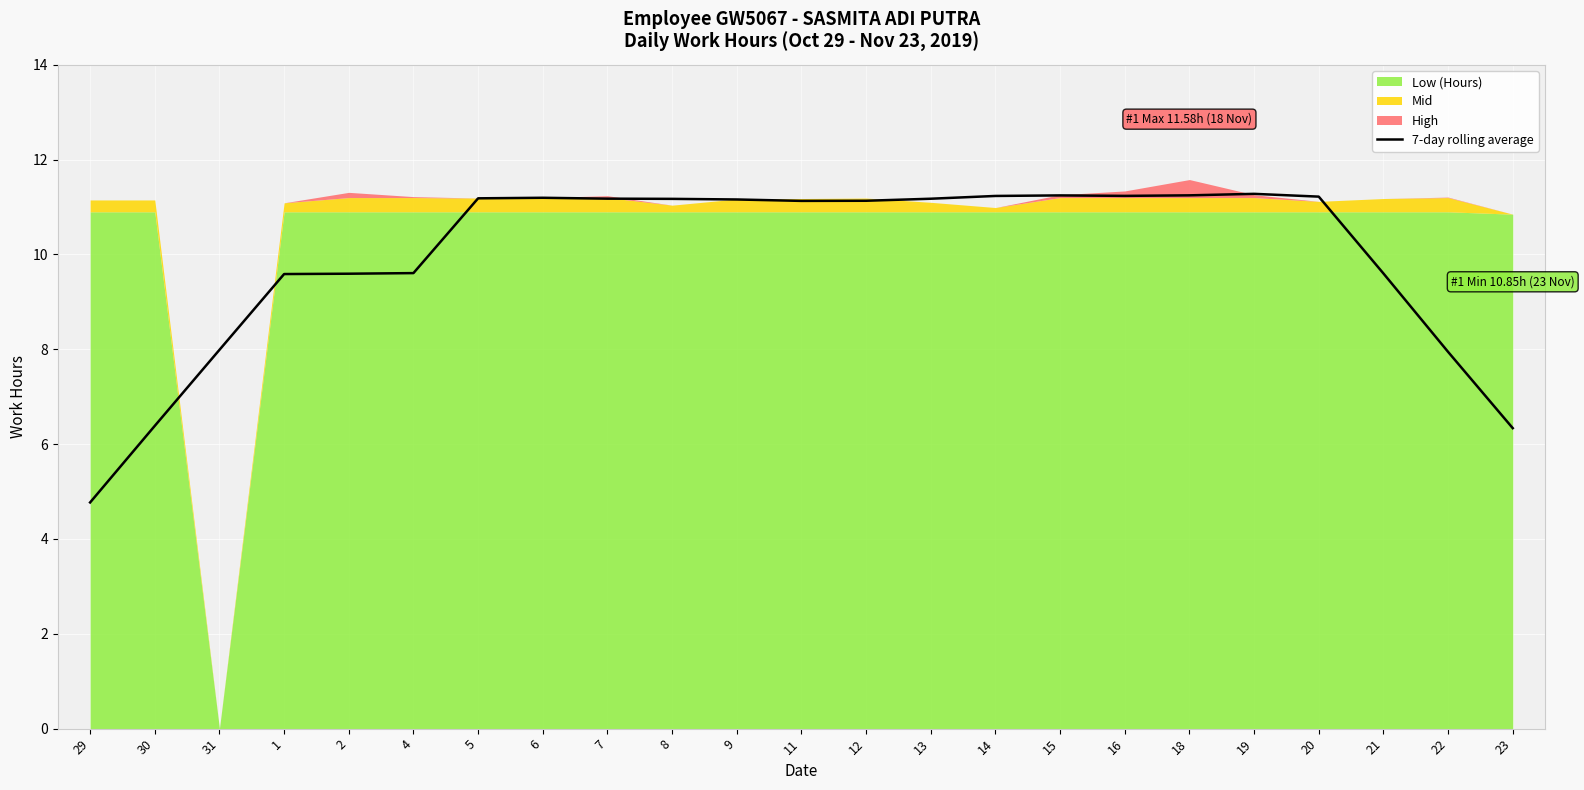

The value of 7-day rolling average at 29 is 4.8. True or false?

True